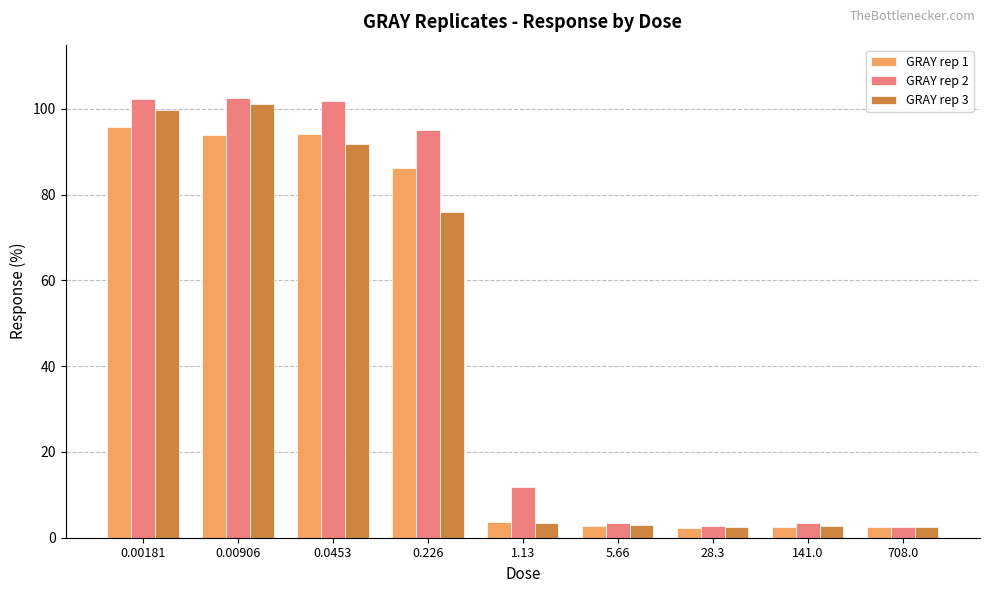

What is the difference between the GRAY rep 2 values at 708.0 and 0.226?

92.5